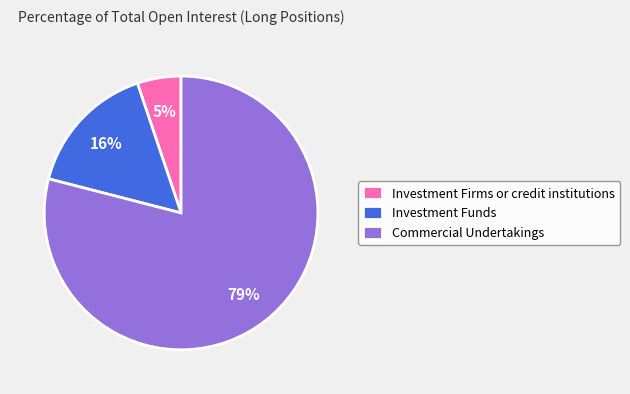

Count the number of slices in the pie.

3